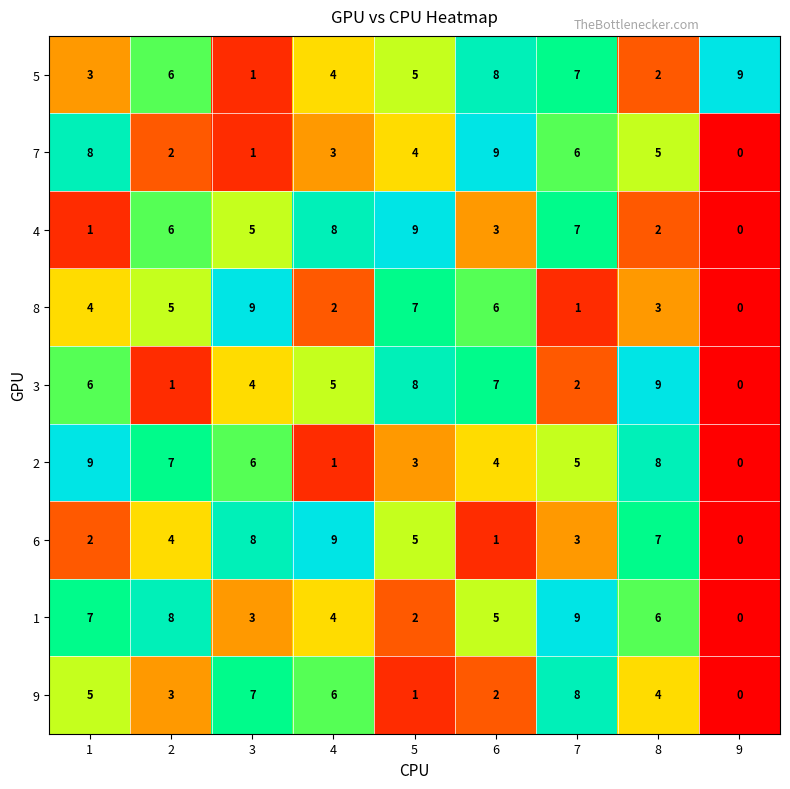

What is the difference between the maximum and second lowest values in the 5 series?

7